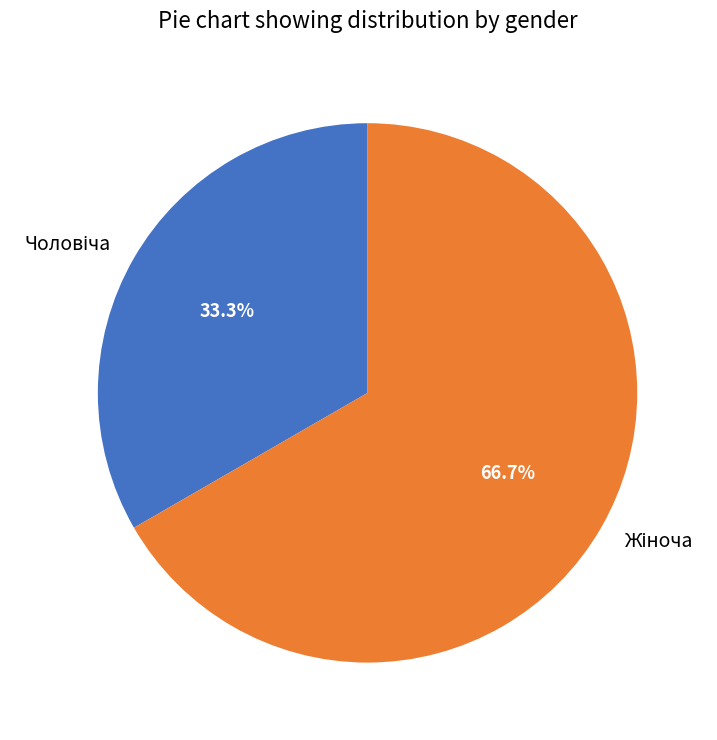

Does any single category account for the majority?

Yes